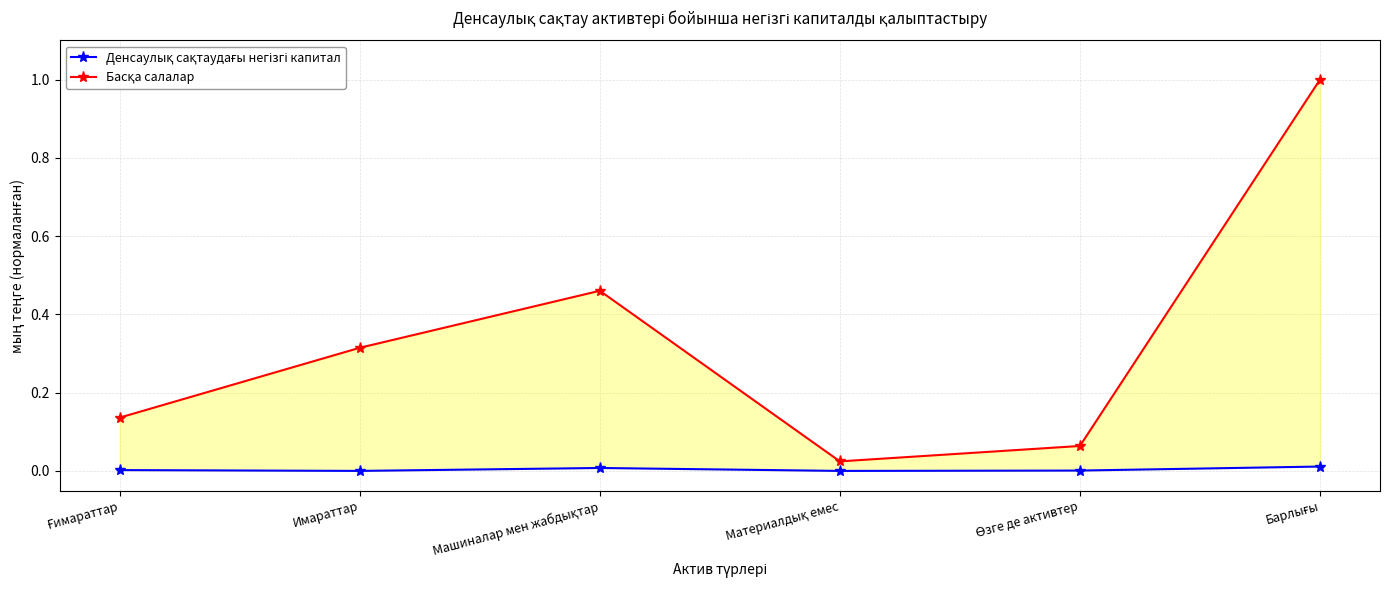

Which series changed the most between Материалдық емес and Өзге де активтер?

Басқа салалар